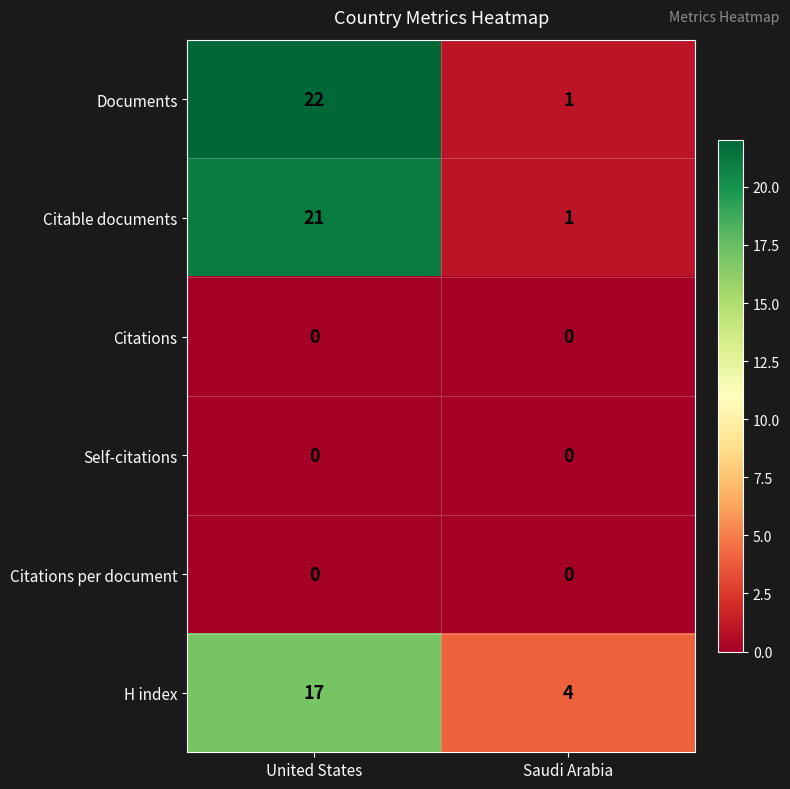

Between United States and Saudi Arabia, which series saw the biggest shift?

Documents